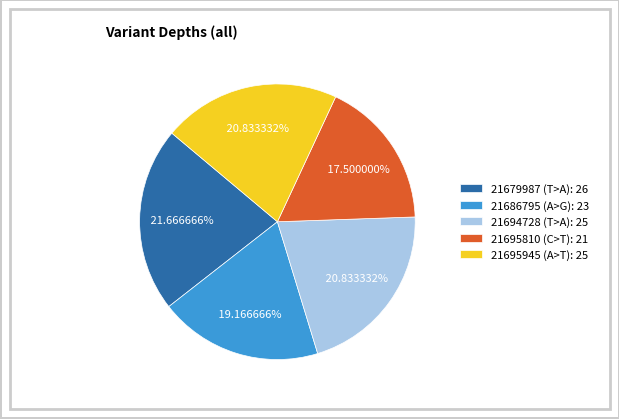

Which slice is the largest?

21679987 (T>A)